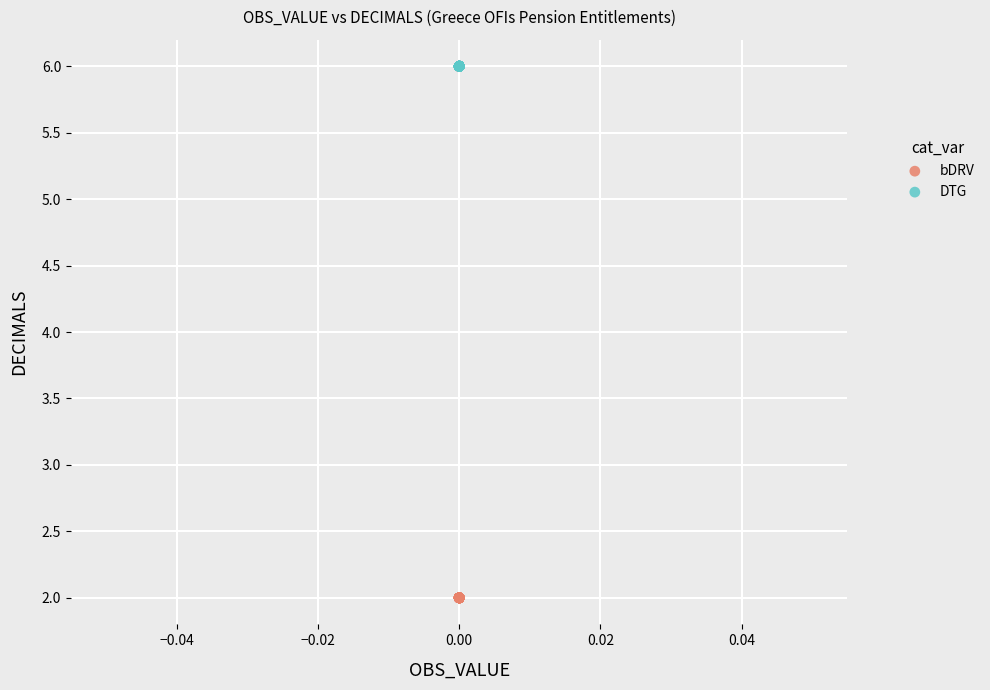

Which series contains the lowest Y value?

bDRV